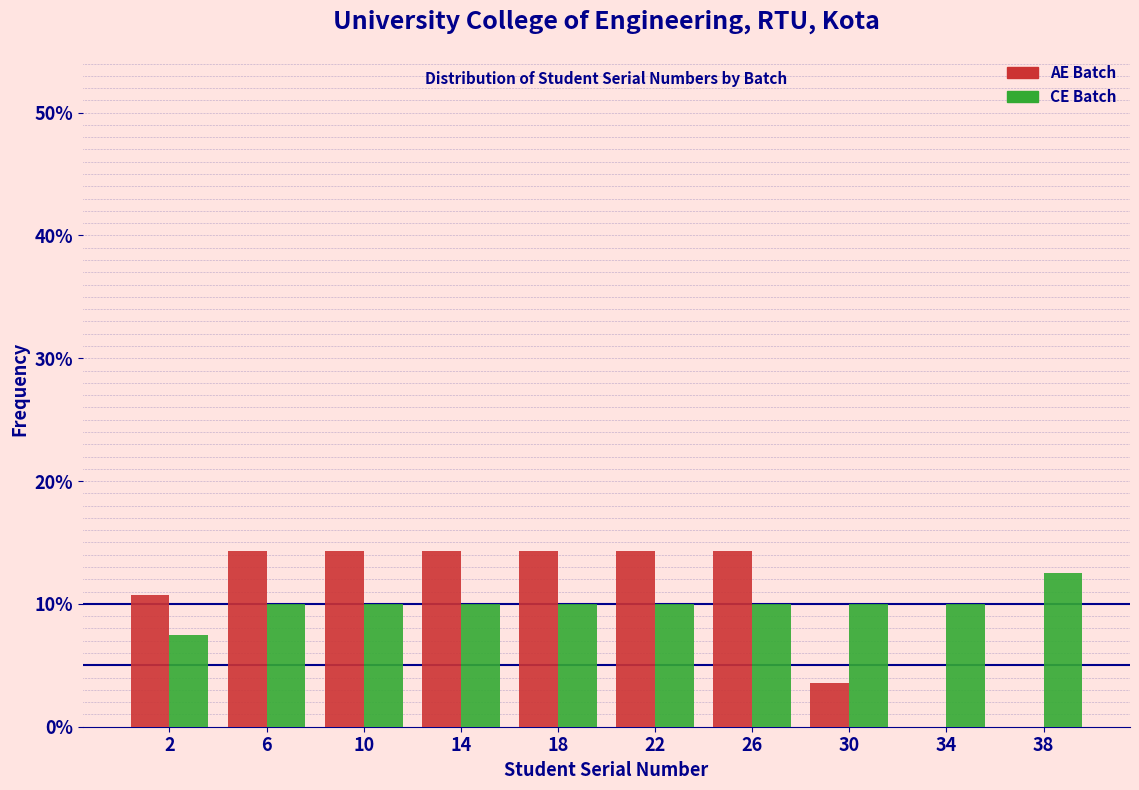

Reading left to right, list every range on the x-axis with the height of the bar of each series over it. The values are not printed on the chart, so give them approximately, as read against the axis.

0 to 4: AE Batch=11	CE Batch=8
4 to 8: AE Batch=14	CE Batch=10
8 to 12: AE Batch=14	CE Batch=10
12 to 16: AE Batch=14	CE Batch=10
16 to 20: AE Batch=14	CE Batch=10
20 to 24: AE Batch=14	CE Batch=10
24 to 28: AE Batch=14	CE Batch=10
28 to 32: AE Batch=4	CE Batch=10
32 to 36: AE Batch=0	CE Batch=10
36 to 40: AE Batch=0	CE Batch=13